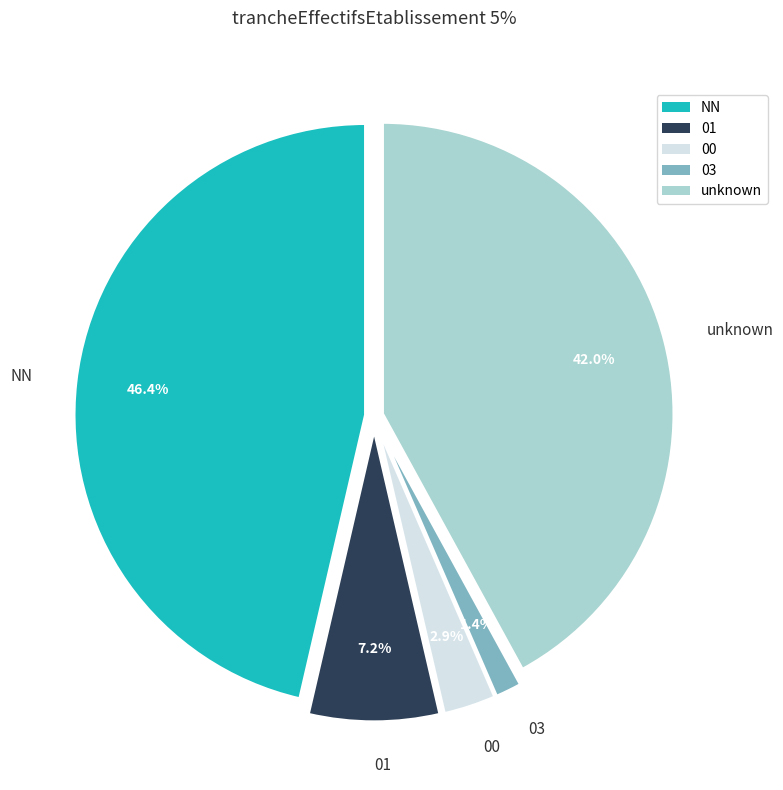

To the nearest percent, what is the average slice percentage?

20%